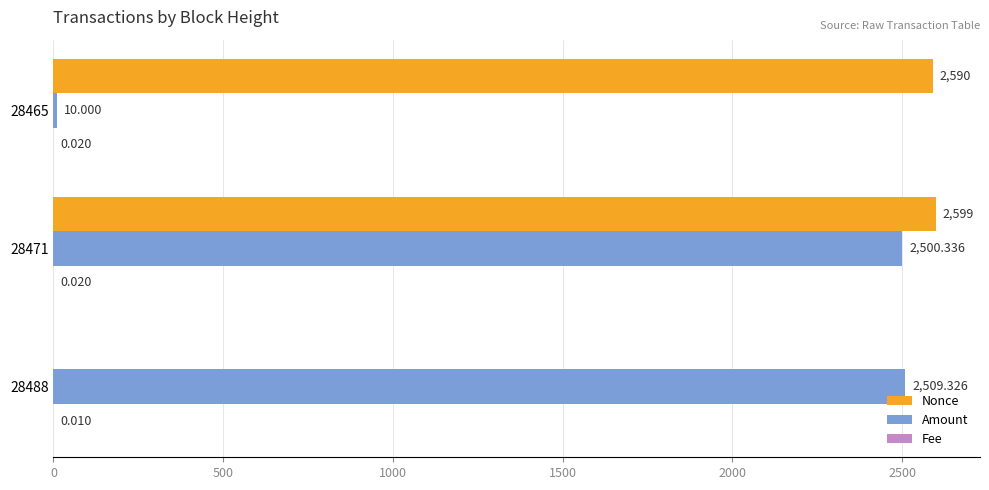

Which series has the largest total across all categories?

Nonce